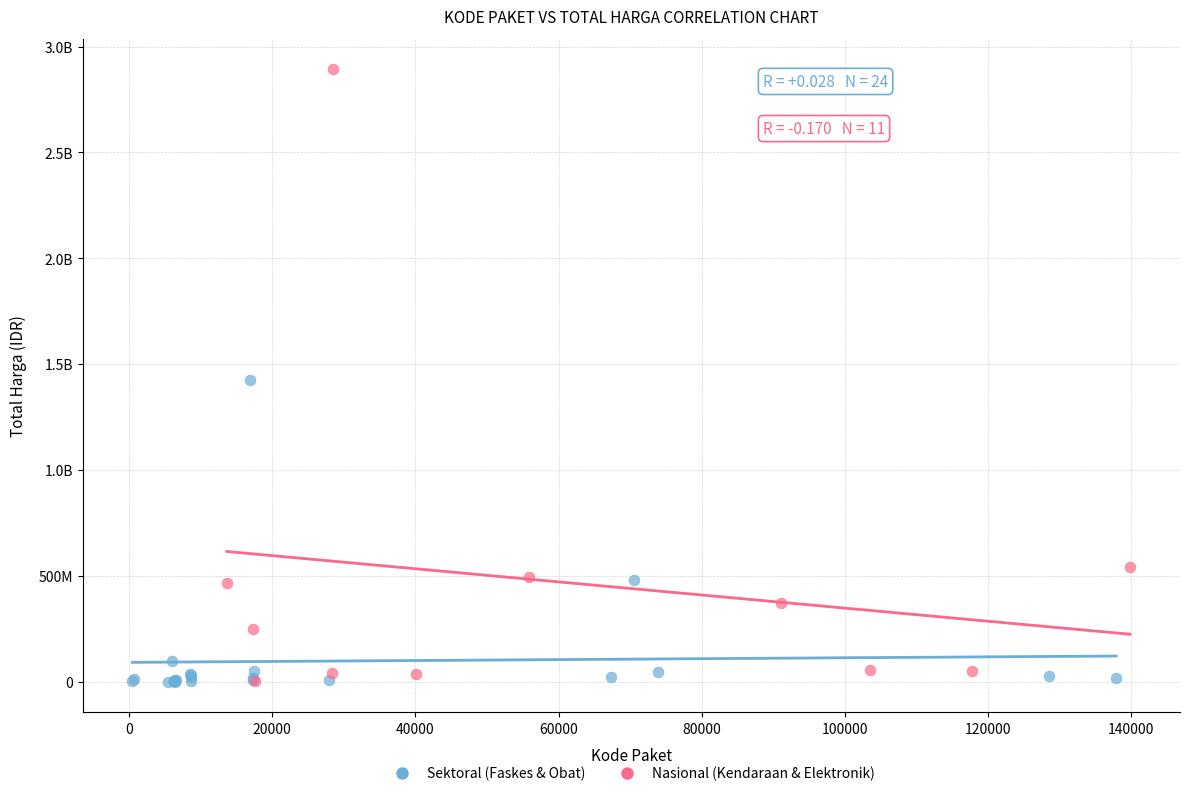

What are all the series names shown in the legend?

Sektoral (Faskes & Obat), Nasional (Kendaraan & Elektronik)